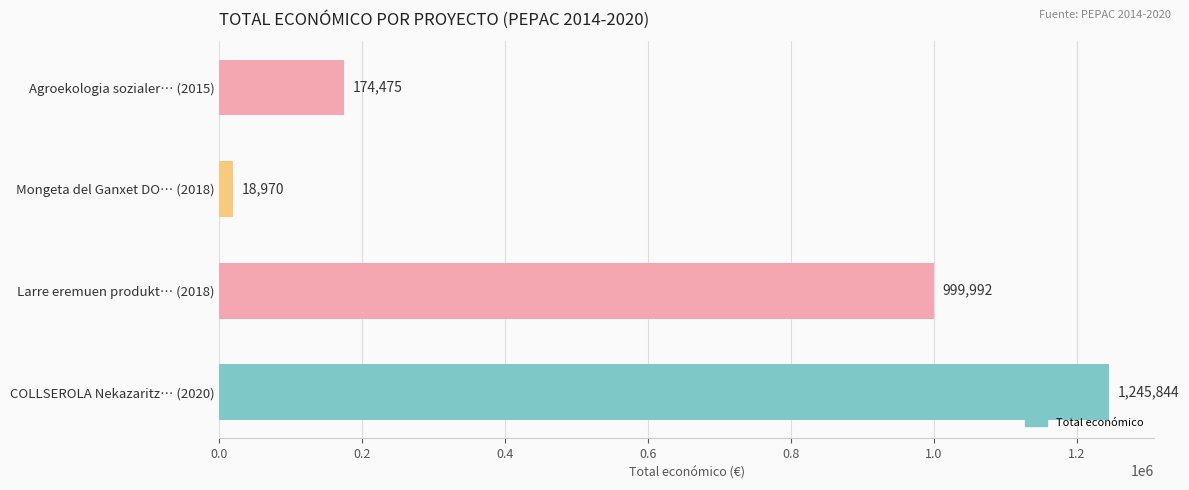

List the labels in order of value, largest first.

COLLSEROLA Nekazaritz… (2020), Larre eremuen produkt… (2018), Agroekologia sozialer… (2015), Mongeta del Ganxet DO… (2018)